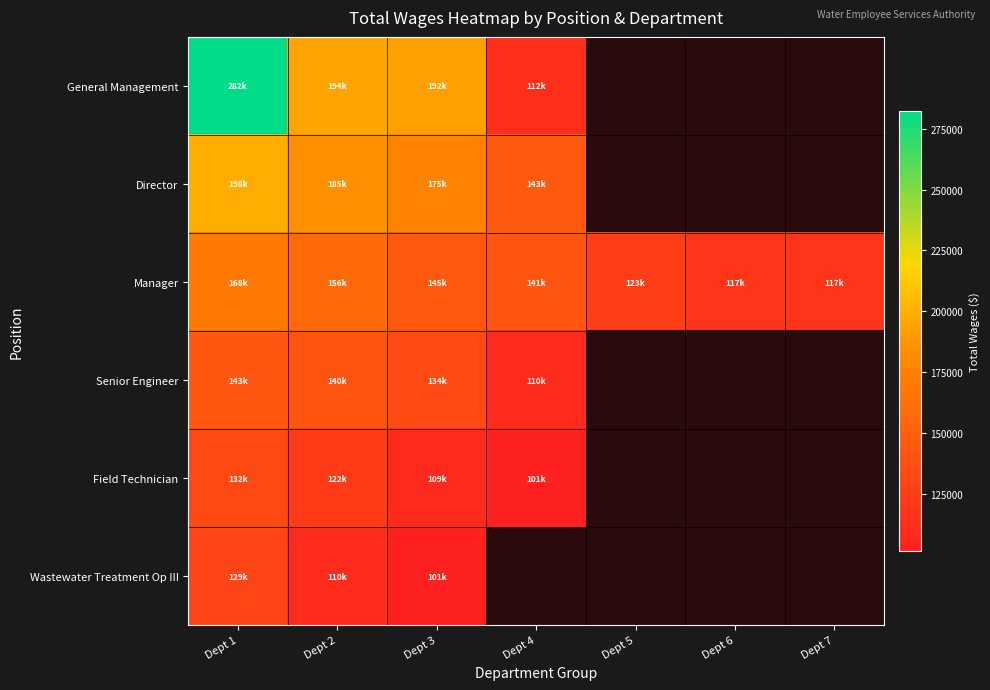

List the series in order of their peak value, highest first.

General Management, Director, Manager, Senior Engineer, Field Technician, Wastewater Treatment Op III